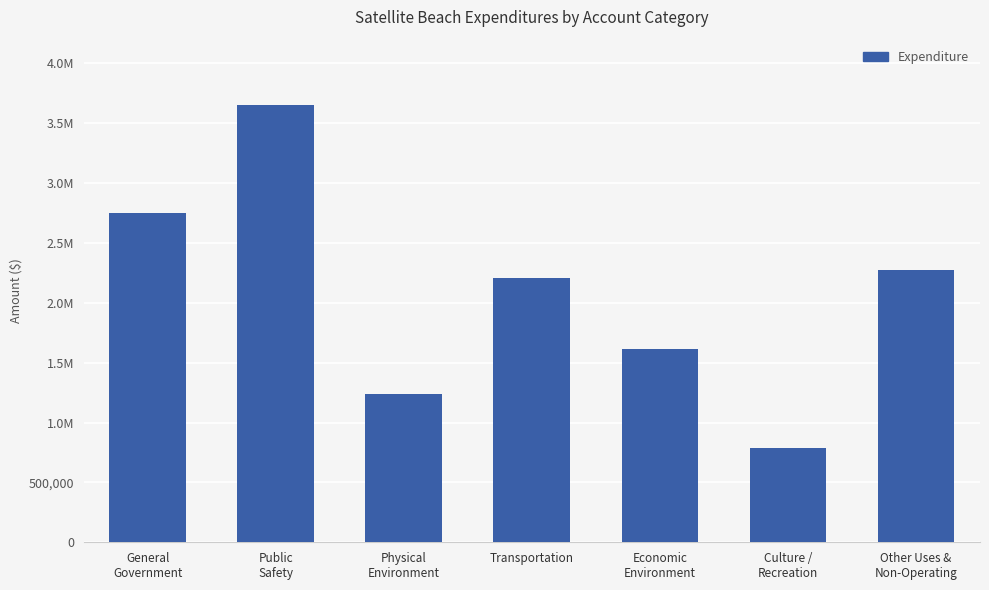

What is the minimum value shown in the chart?

788713